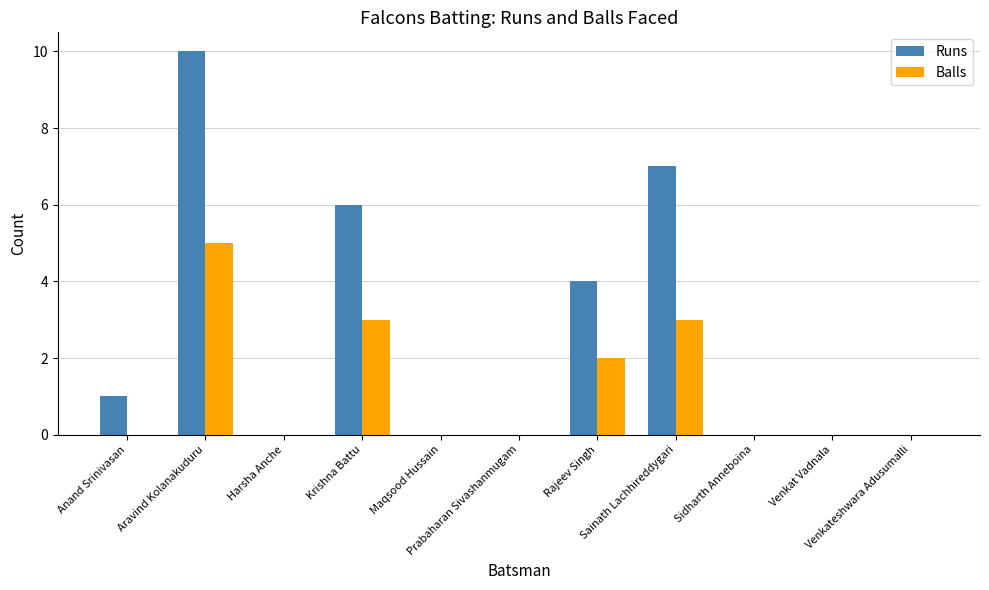

Reading left to right, list all the values displayed in this chart.

Runs: 1	10	0	6	0	0	4	7	0	0	0
Balls: 0	5	0	3	0	0	2	3	0	0	0